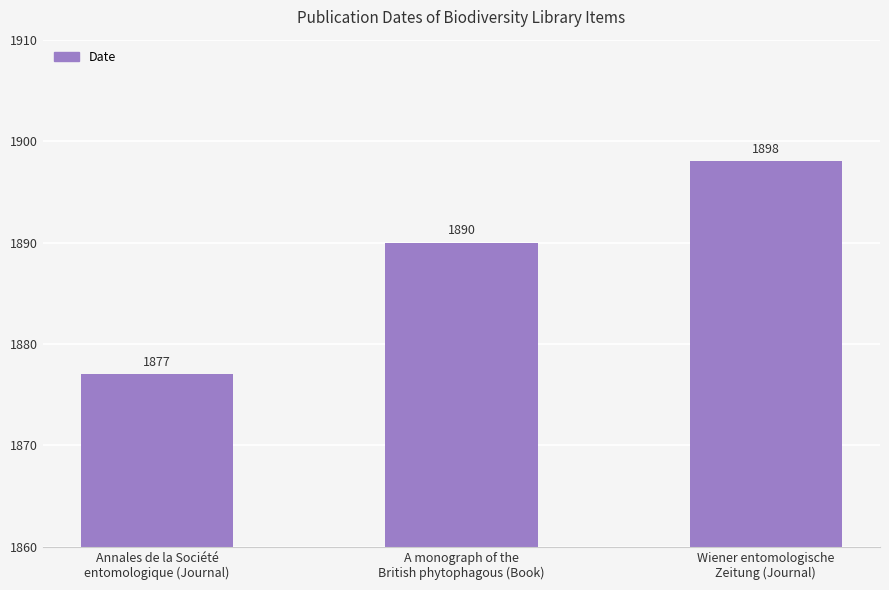

Rank the categories by value from lowest to highest.

Annales de la Société
entomologique (Journal), A monograph of the
British phytophagous (Book), Wiener entomologische
Zeitung (Journal)